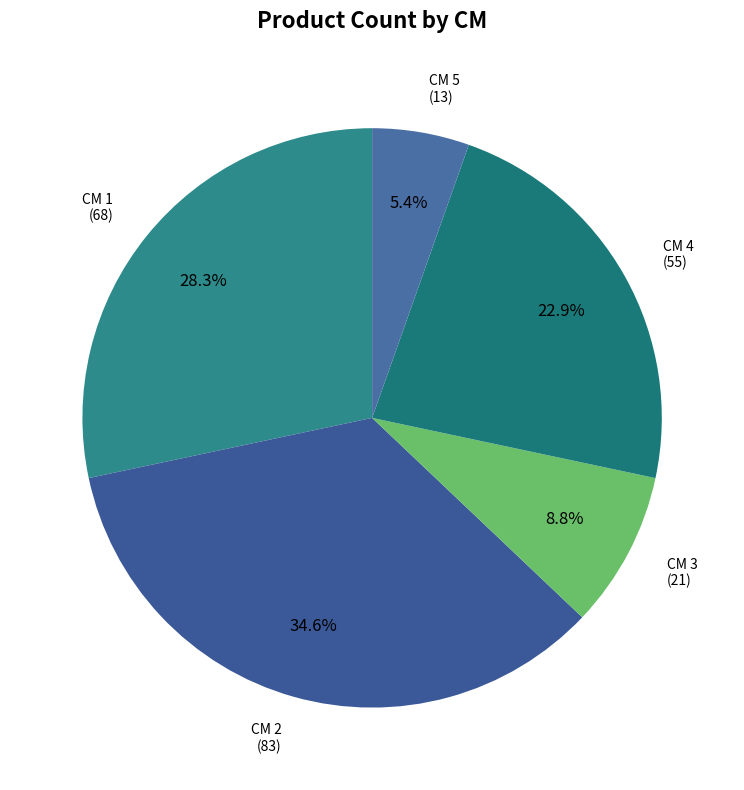

Does CM 3 account for over 50% of the chart?

No